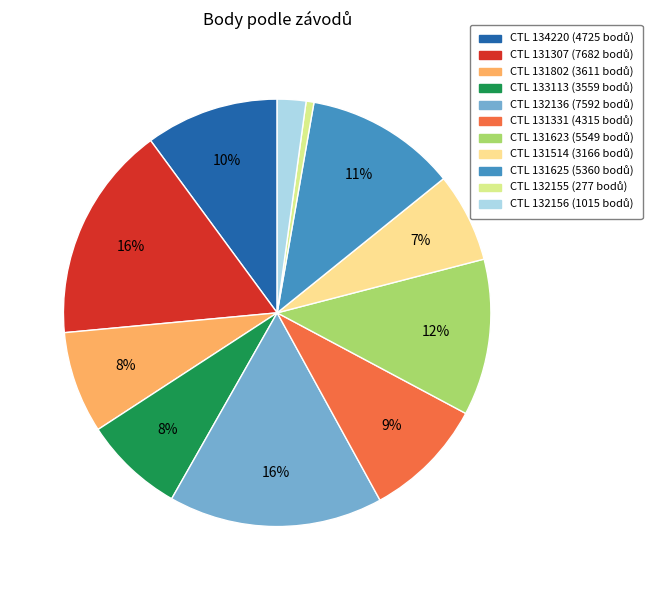

Is there a majority slice in this chart?

No